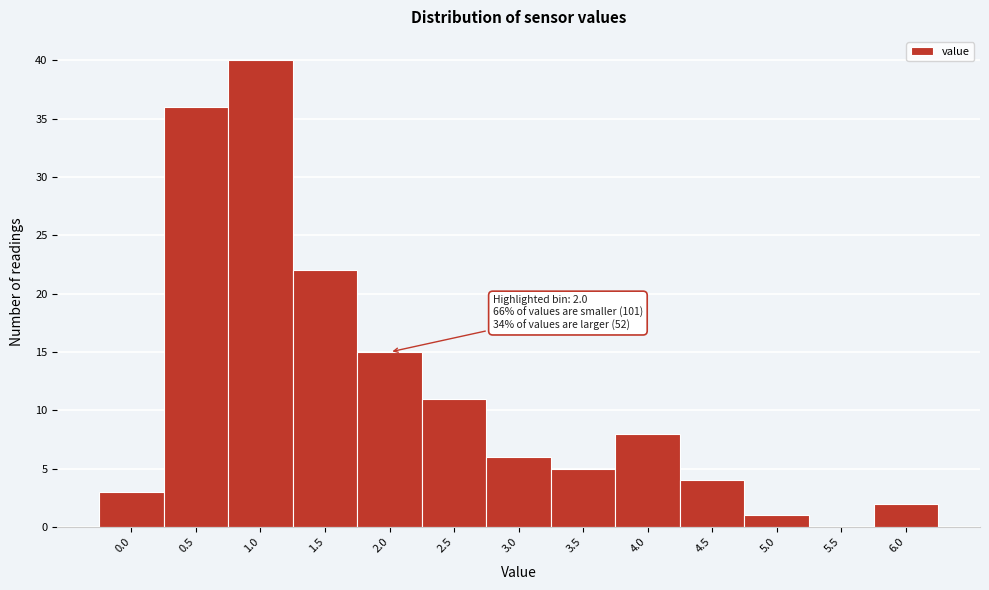

Reading left to right, list all the values displayed in this chart.

0.0=3	0.5=36	1.0=40	1.5=22	2.0=15	2.5=11	3.0=6	3.5=5	4.0=8	4.5=4	5.0=1	5.5=0	6.0=2